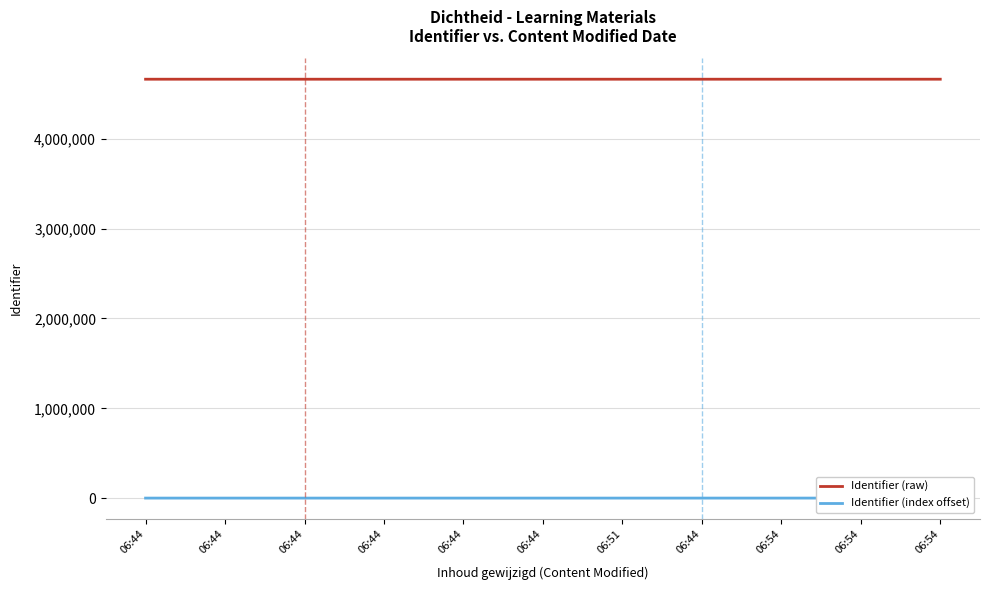

True or false: Identifier (index offset) and Identifier (raw) cross at least once.

False